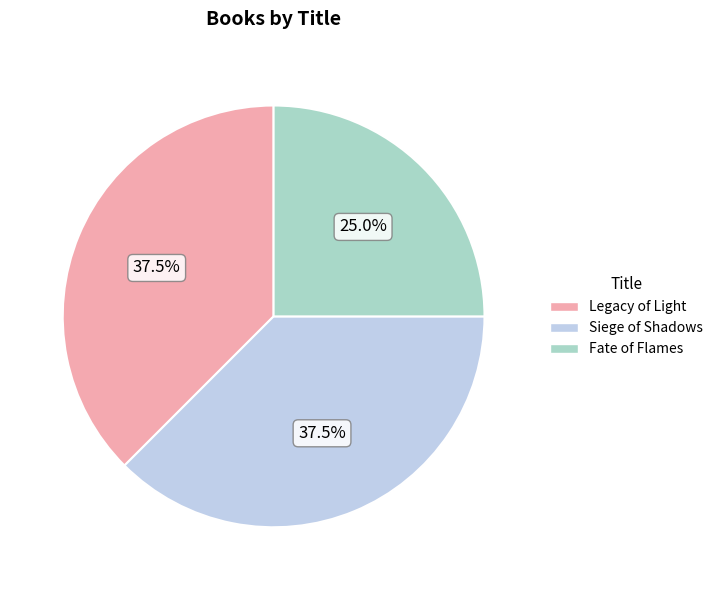

To the nearest percent, what is the average slice percentage?

33%